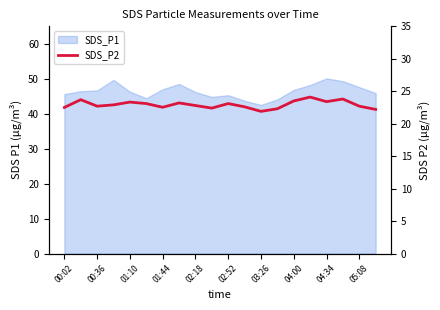

What is the greatest value displayed?

24.1